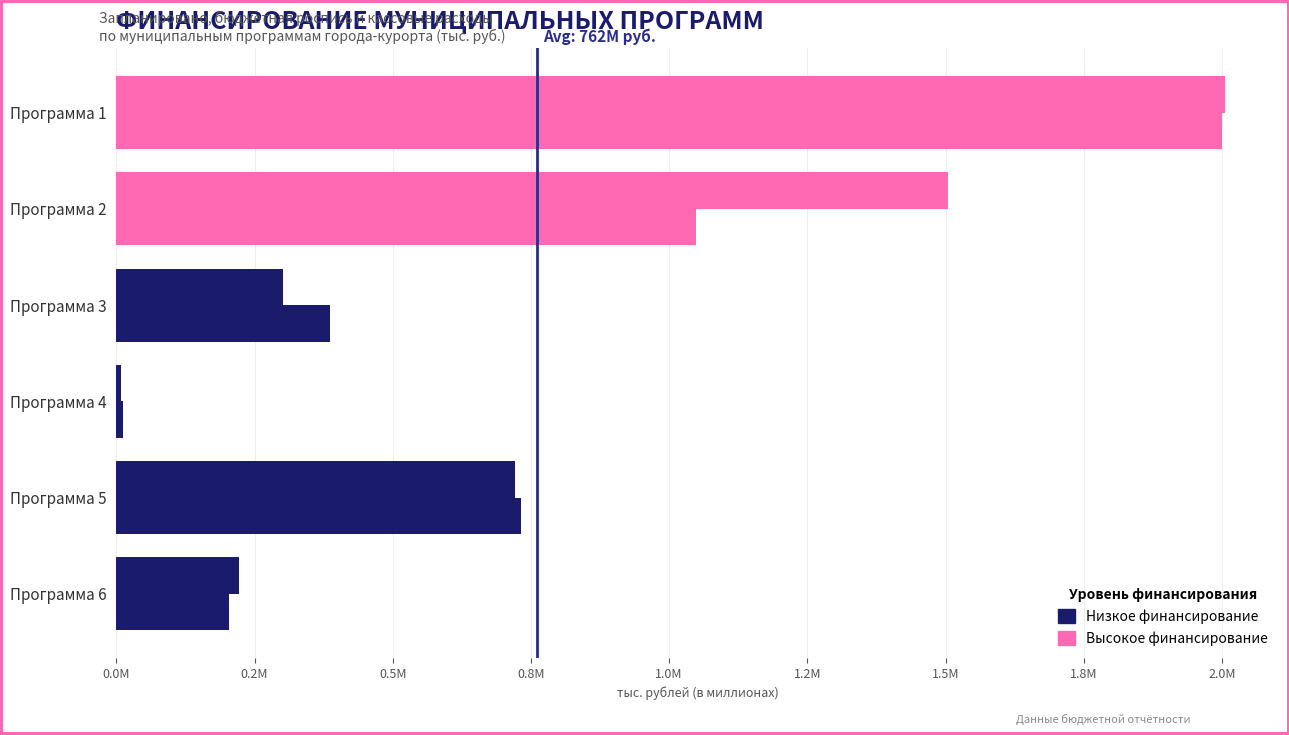

Count the number of data series in this chart.

2